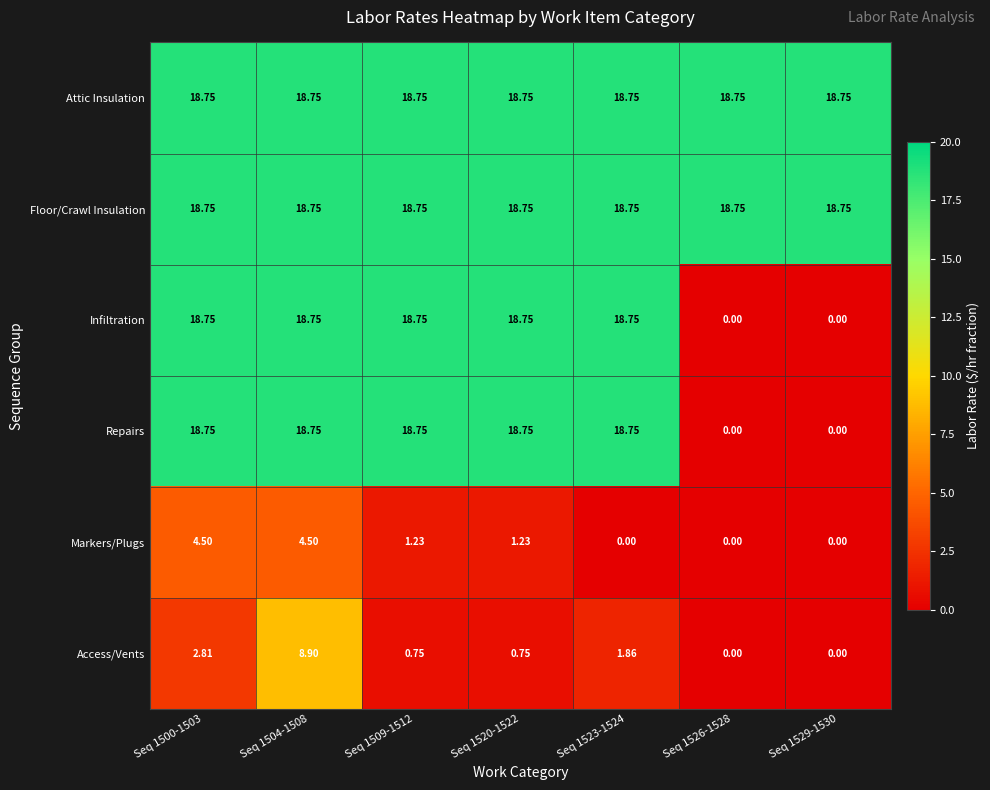

At how many categories does at least one series exceed 7?

7